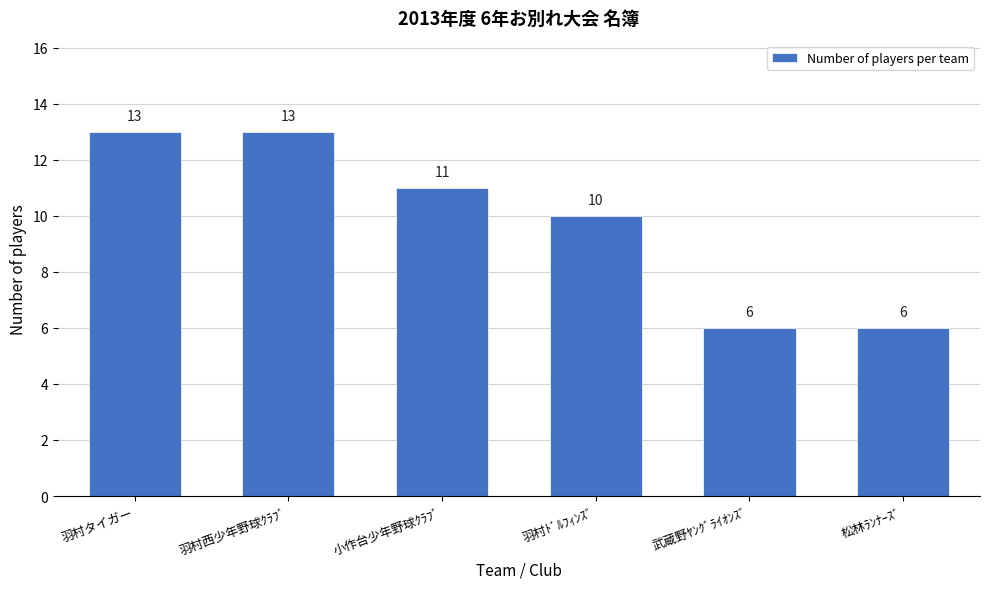

Reading left to right, list all the values displayed in this chart.

13	13	11	10	6	6